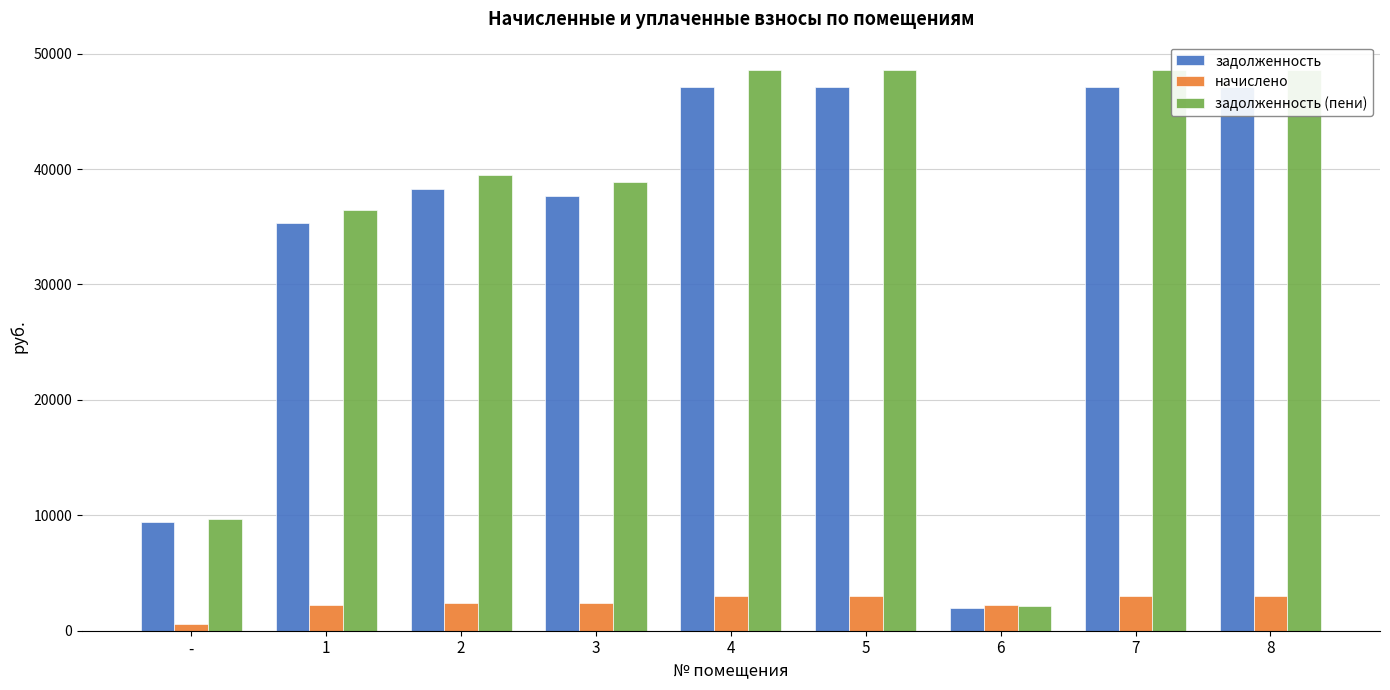

Between 6 and -, which is larger?

-